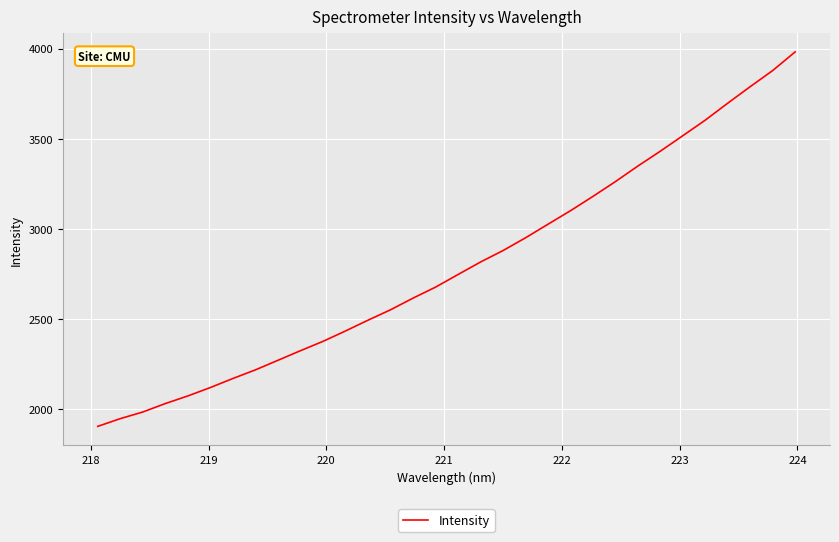

What is the maximum value shown in the chart?

3981.1